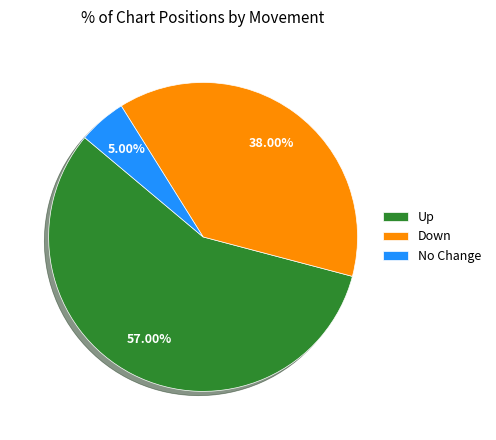

Rank the categories by value from highest to lowest.

Up, Down, No Change